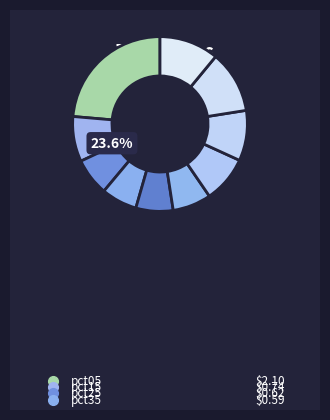

Does any single category account for the majority?

No